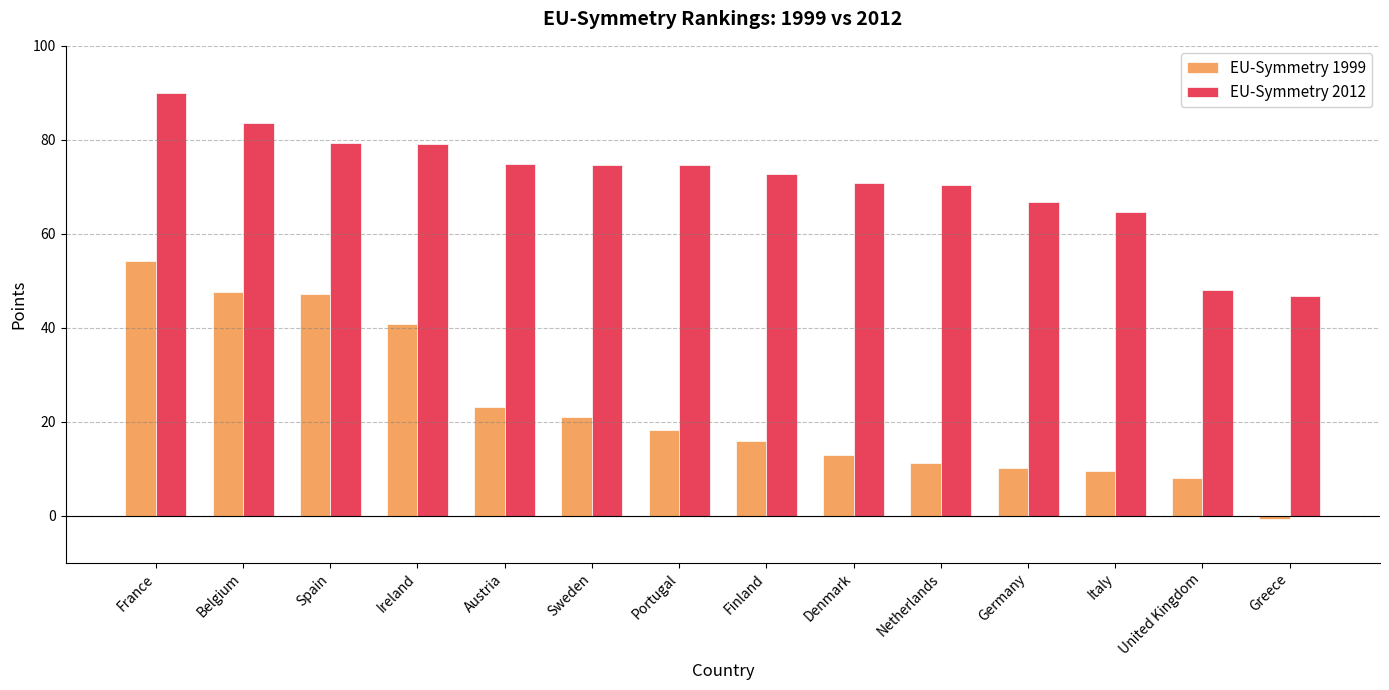

How many data points in EU-Symmetry 2012 are above 74?

7